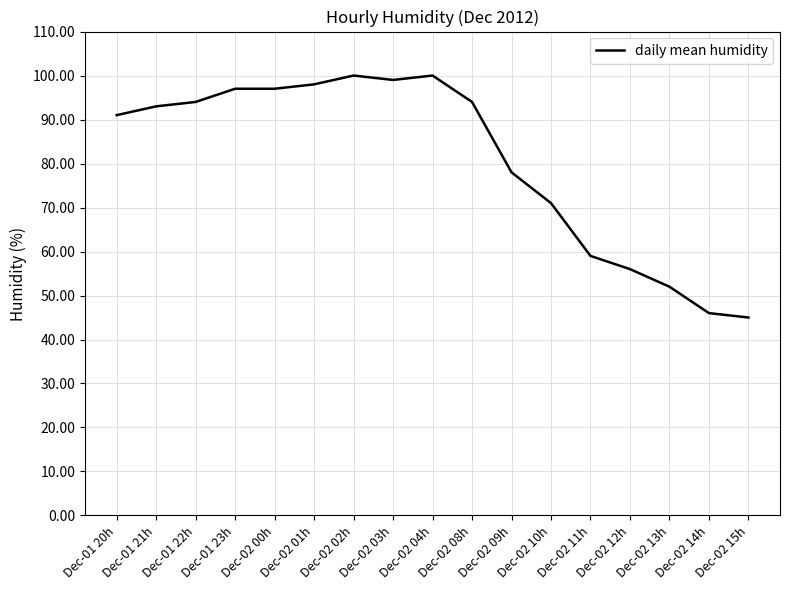

What position from the right is Dec-01 21h?

16